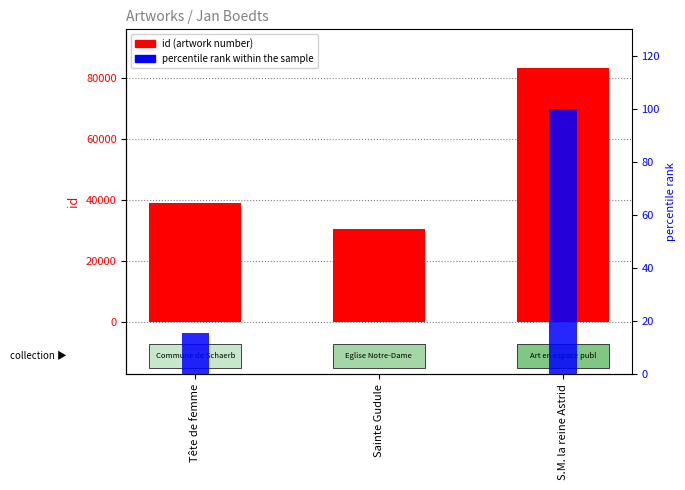

Reading left to right, extract all data points from this chart.

id (artwork number): Tête de femme=38926.0	Sainte Gudule=30677.0	S.M. la reine Astrid=83387.0
percentile rank within the sample: Tête de femme=15.6	Sainte Gudule=0.0	S.M. la reine Astrid=100.0